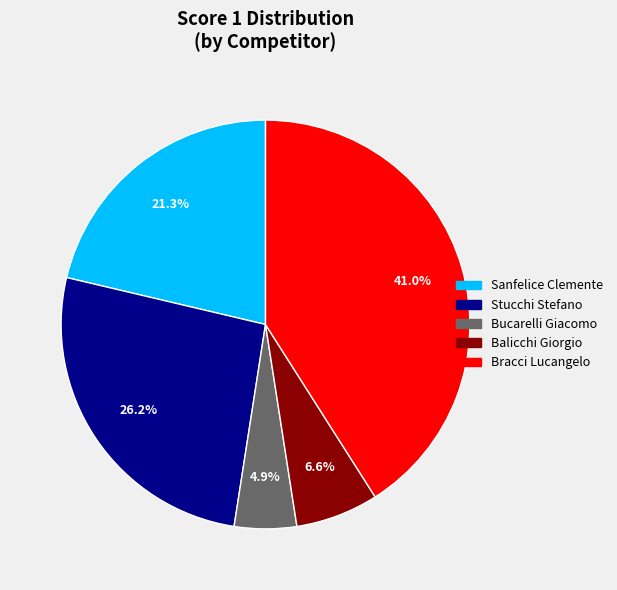

Does any single category account for the majority?

No